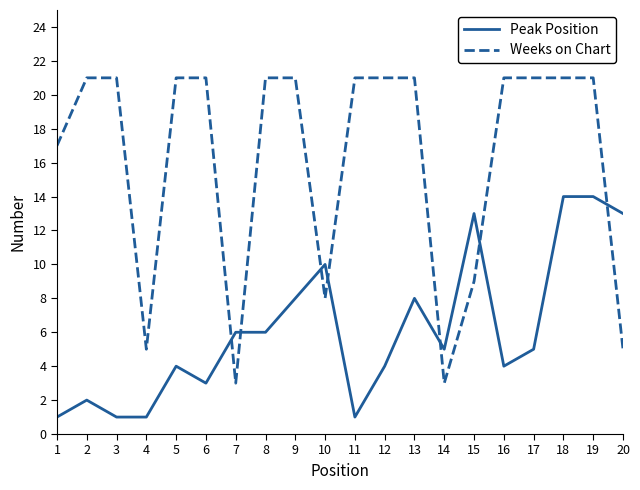

Which series ends up on top after the final intersection of Weeks on Chart and Peak Position?

Peak Position